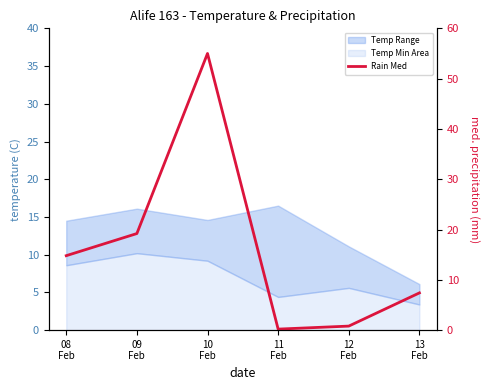

What is the minimum value shown in the chart?

0.2